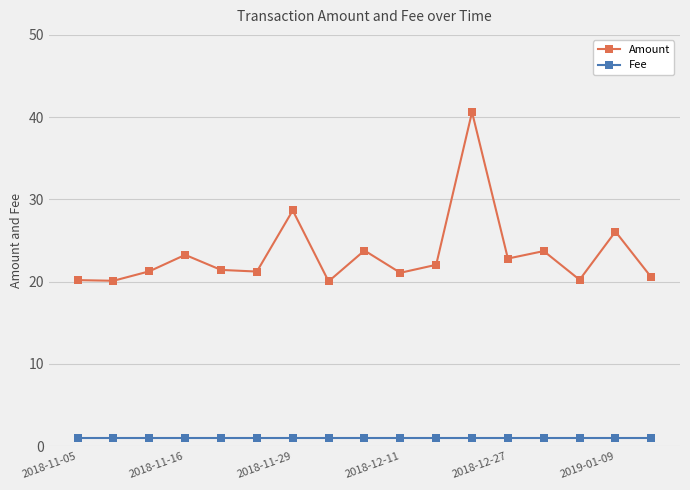

What is the value of the Fee point at the 5th from the left?

1.0